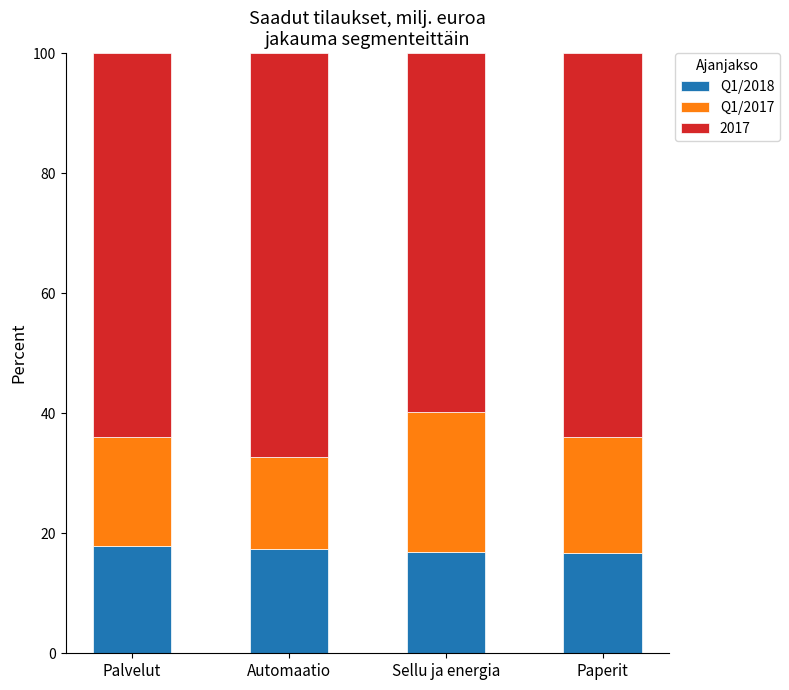

What is the sum of all Q1/2018 values?

68.8